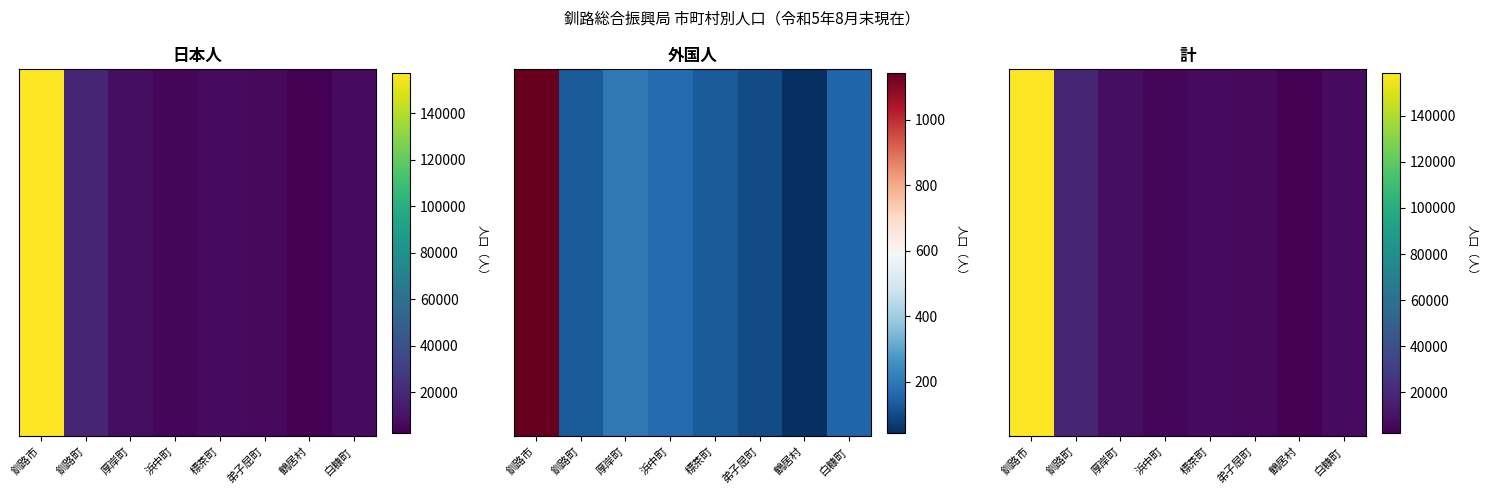

Rank the categories by value from lowest to highest.

鶴居村, 浜中町, 弟子屈町, 標茶町, 白糠町, 厚岸町, 釧路町, 釧路市